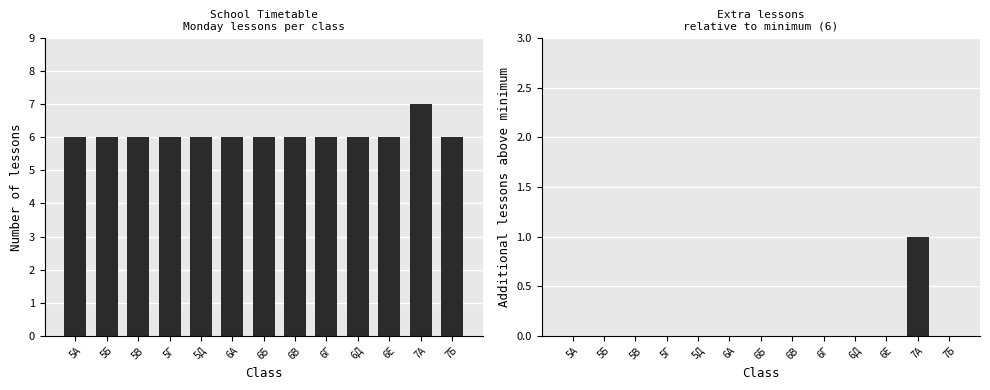

Where is Lesson count nearest to the value 6?

5А